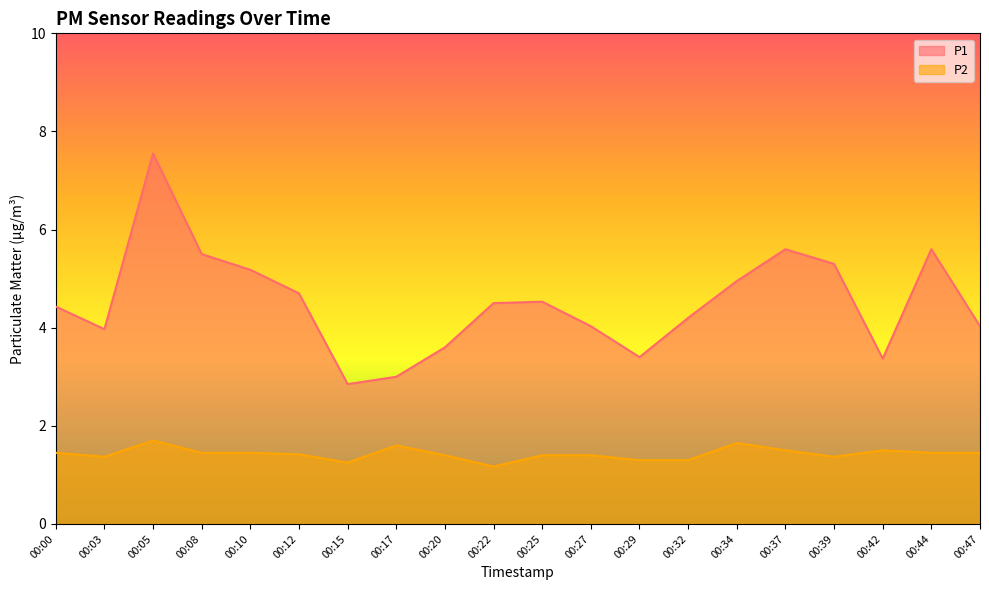

Is it true that P2 equals 1.4 at 00:44?

True